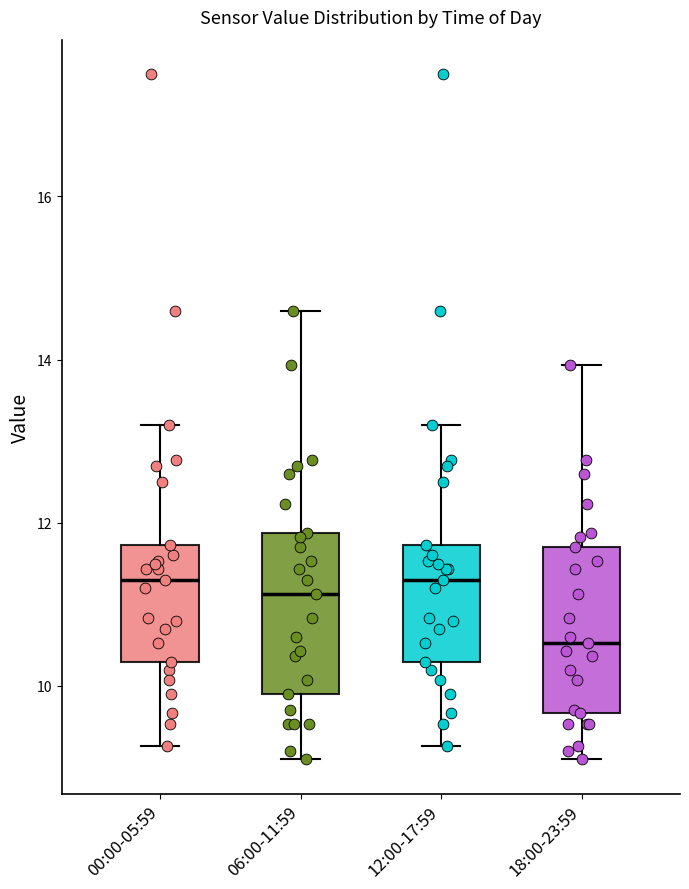

Where is the upper edge of the box for 00:00-05:59 on the y-axis? The values are not printed on the chart, so give them approximately, as read against the axis.

11.8